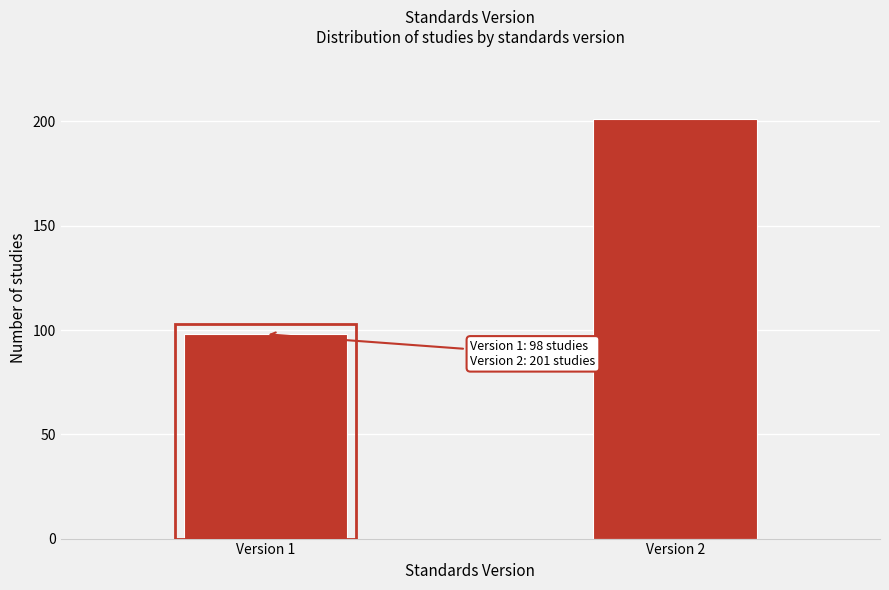

Reading right to left, extract all data points from this chart.

Version 2=201	Version 1=98